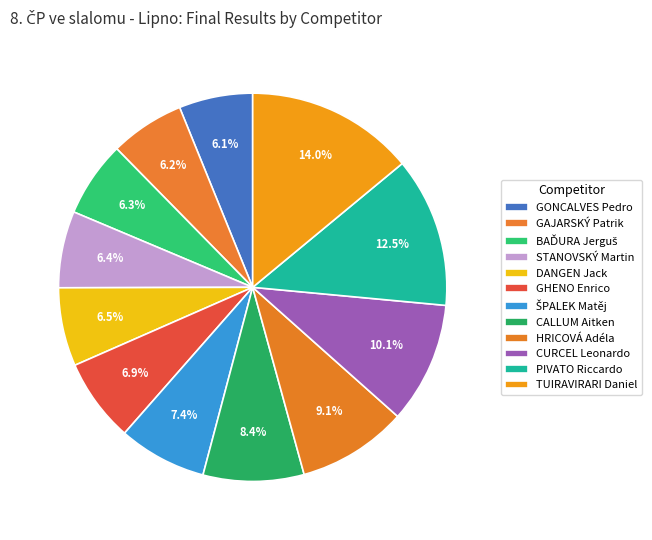

Rank the categories by value from highest to lowest.

TUIRAVIRARI Daniel, PIVATO Riccardo, CURCEL Leonardo, HRICOVÁ Adéla, CALLUM Aitken, ŠPALEK Matěj, GHENO Enrico, DANGEN Jack, STANOVSKÝ Martin, BAĎURA Jerguš, GAJARSKÝ Patrik, GONCALVES Pedro